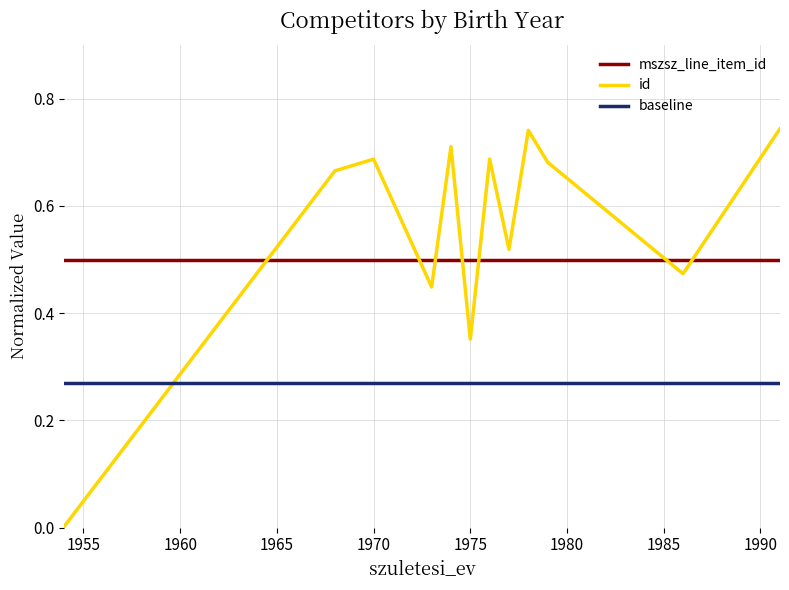

True or false: baseline and id intersect in this chart.

True